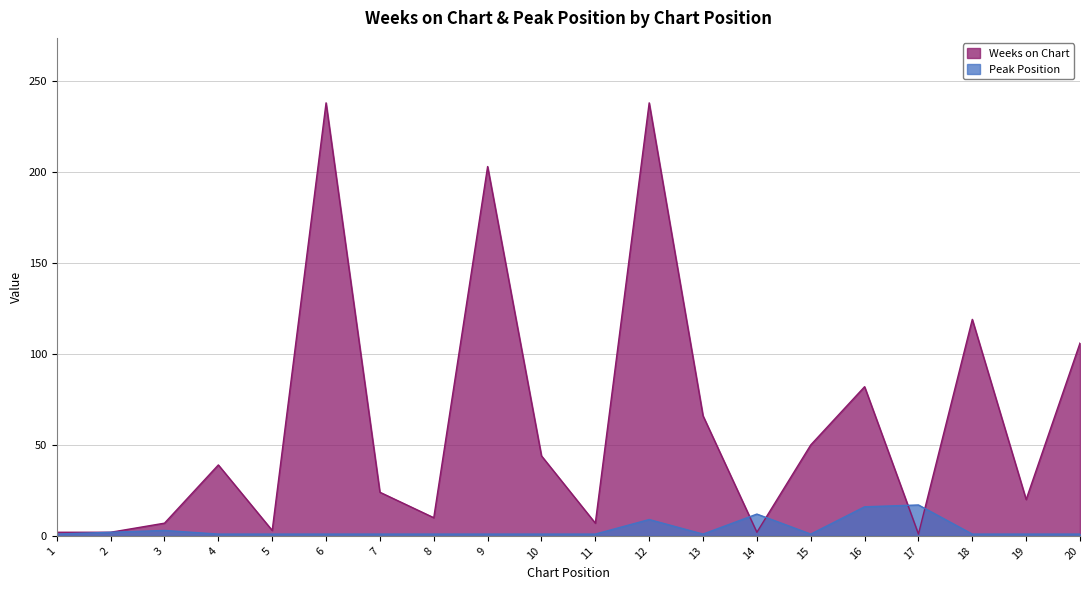

Reading left to right, list all the values displayed in this chart.

Weeks on Chart: 1=2	2=2	3=7	4=39	5=3	6=238	7=24	8=10	9=203	10=44	11=7	12=238	13=66	14=2	15=50	16=82	17=1	18=119	19=20	20=106
Peak Position: 1=1	2=2	3=3	4=1	5=1	6=1	7=1	8=1	9=1	10=1	11=1	12=9	13=1	14=12	15=1	16=16	17=17	18=1	19=1	20=1